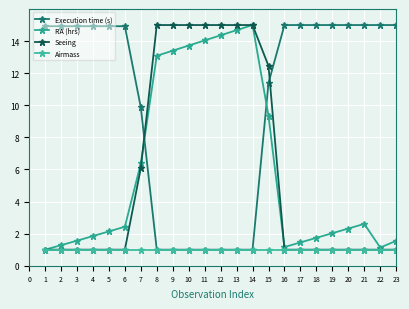

How many data points does each series have?

23